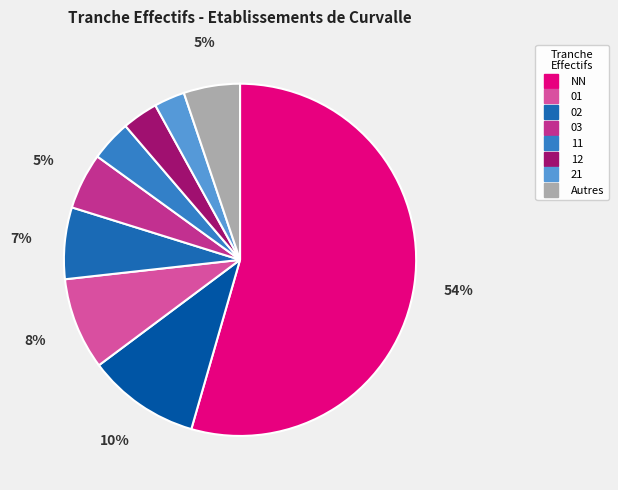

Which slice represents more than half of the pie?

NN